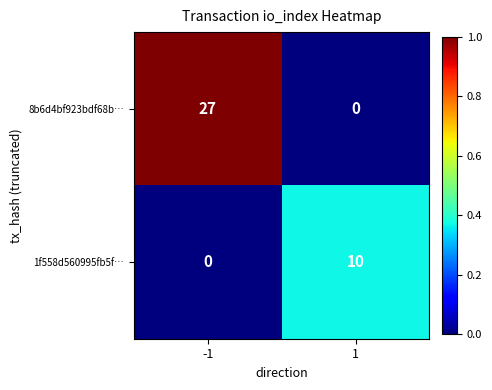

Which series has the largest range (max minus min)?

8b6d4bf923bdf68b…